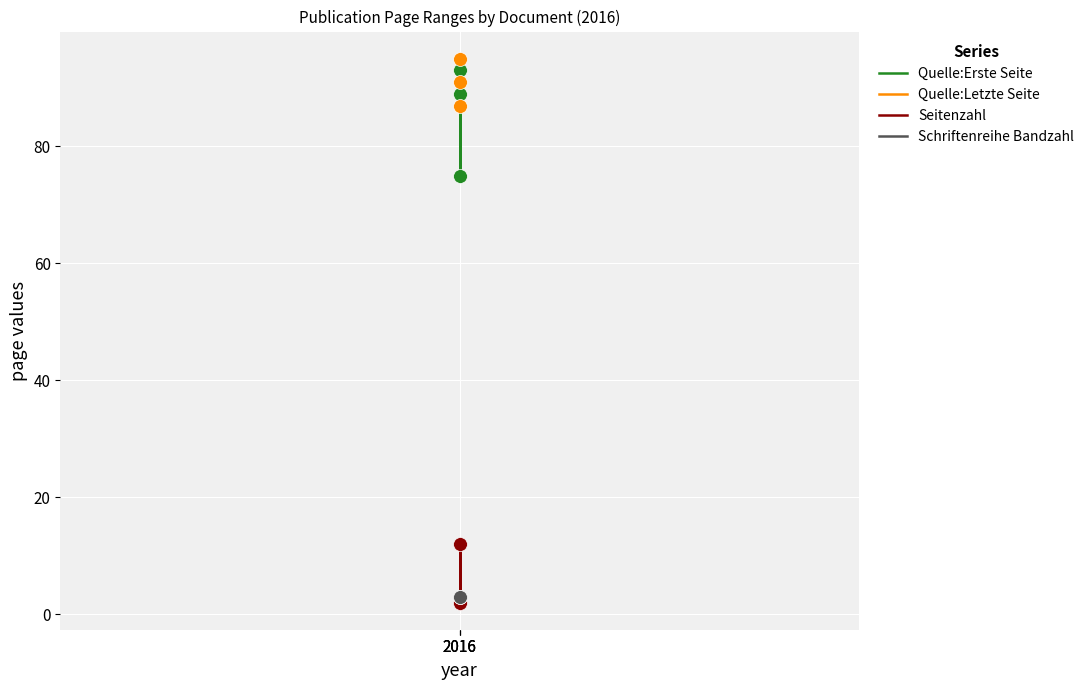

What is the total value across all series at 2016?

185